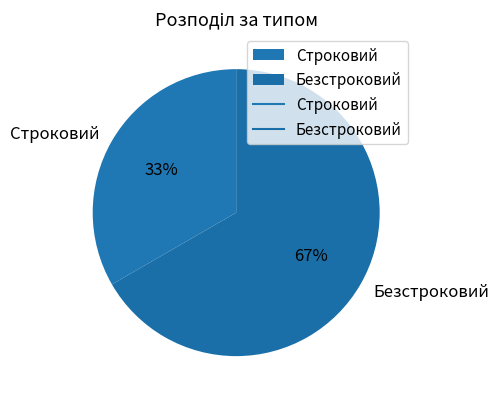

Is there a majority slice in this chart?

Yes